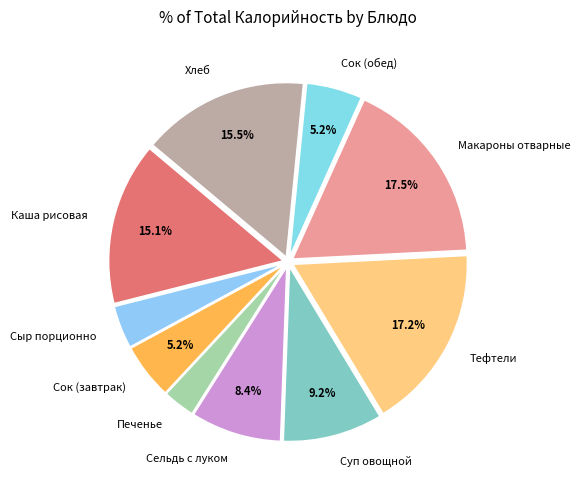

Does Хлеб account for over 50% of the chart?

No